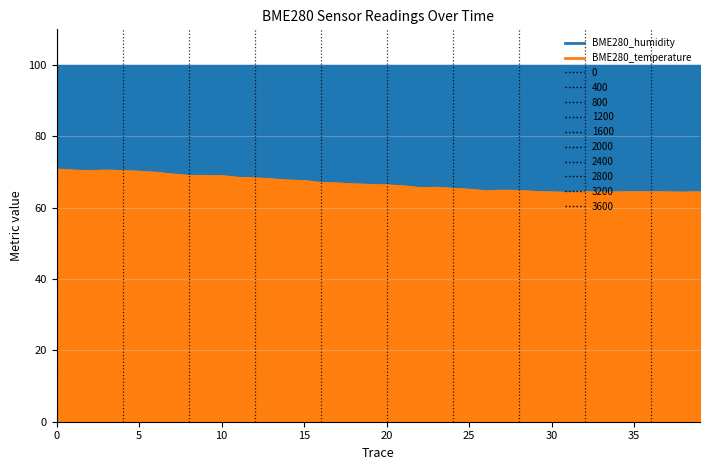

What position from the left is 2021/05/13 01:41:38?

40